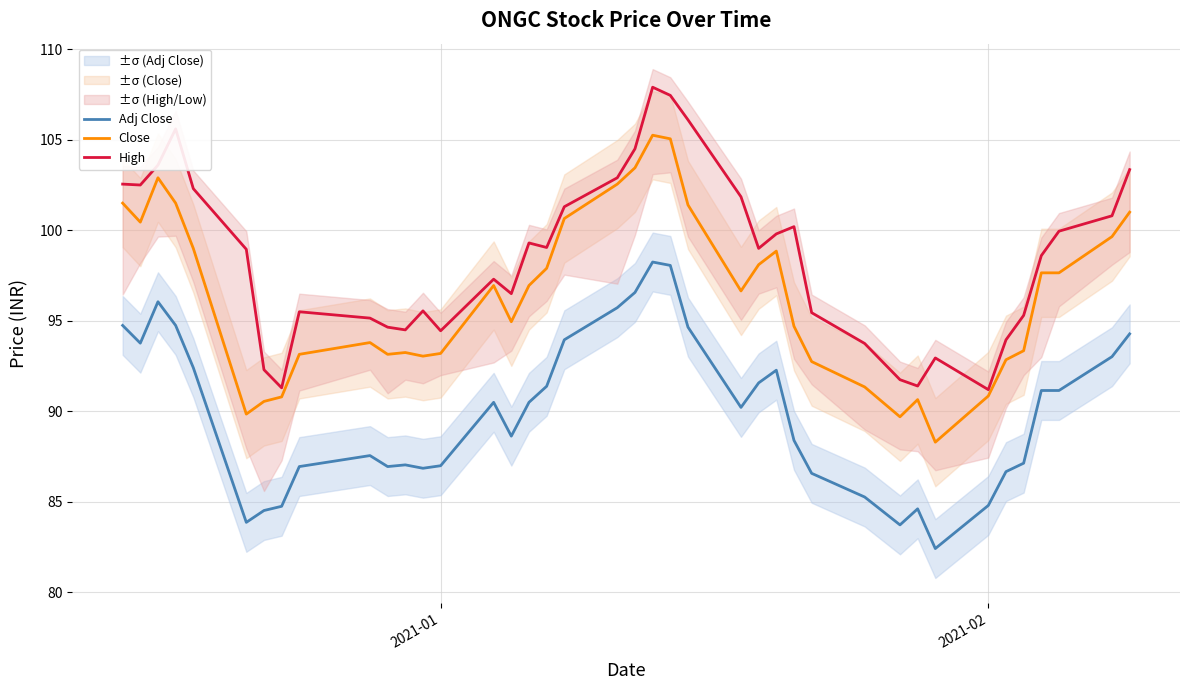

What is the sum of all Adj Close values?

3598.8